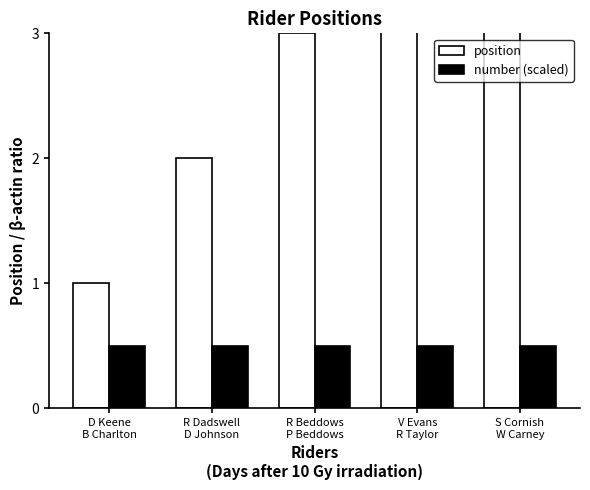

What are all the series names shown in the legend?

position, number (scaled)